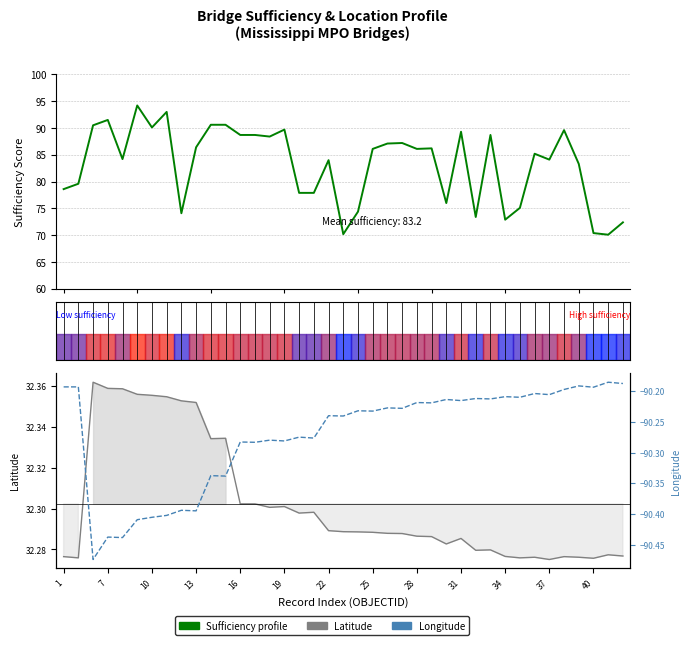

How many lines are shown in the chart?

3